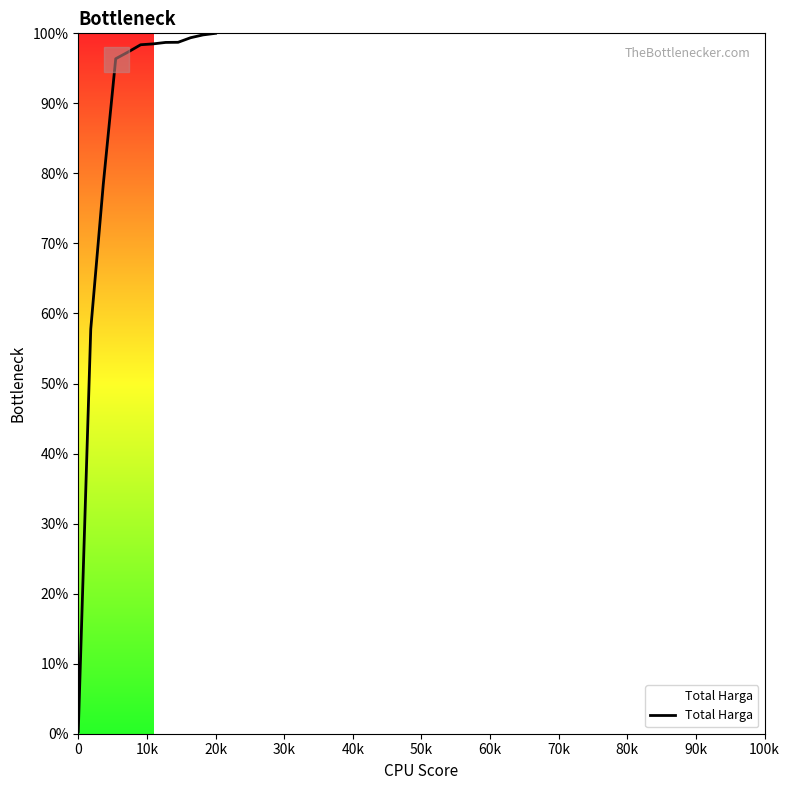

What is the maximum value shown in the chart?

100.0